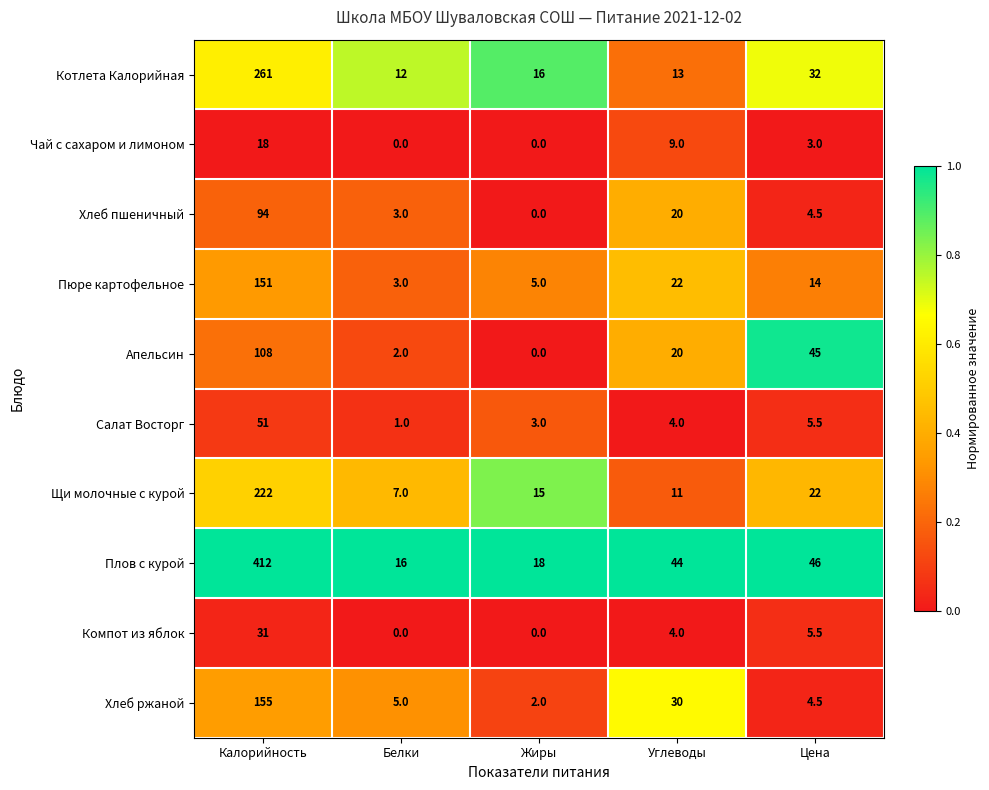

What is the difference between the second highest and second lowest values in the Хлеб ржаной series?

25.5